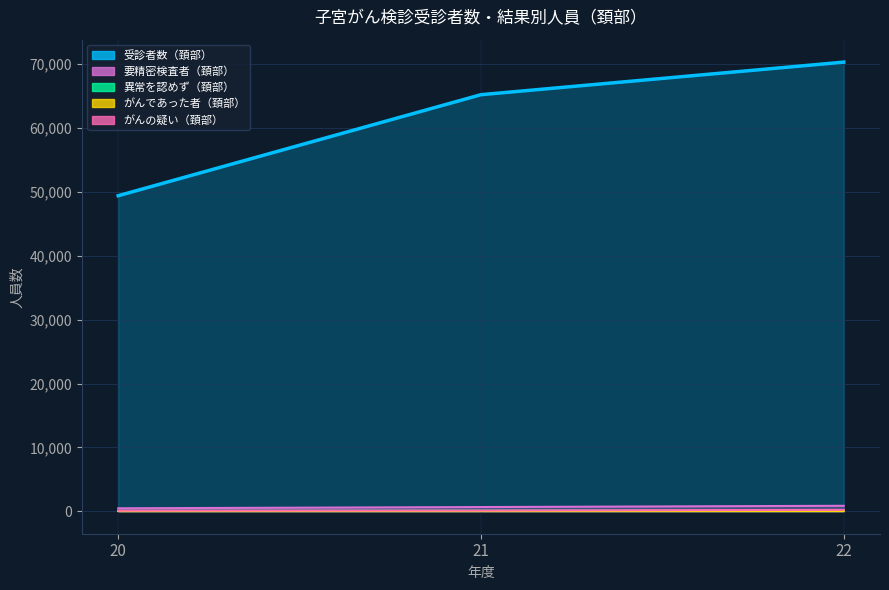

What is the minimum value shown in the chart?

36